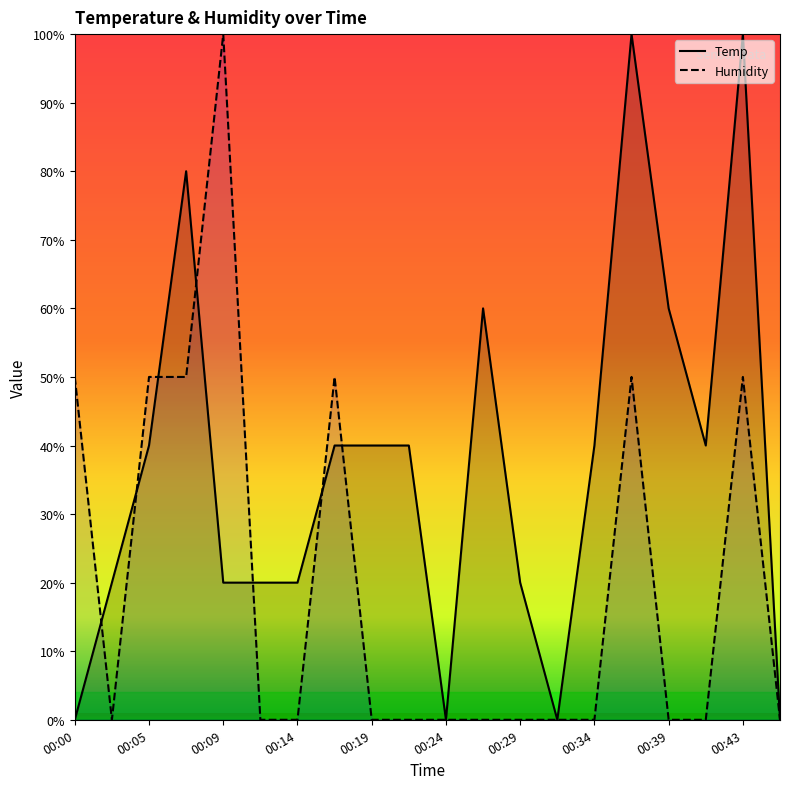

Reading right to left, list all the values displayed in this chart.

Temp: 0.0	100.0	40.0	60.0	100.0	40.0	0.0	20.0	60.0	0.0	40.0	40.0	40.0	20.0	20.0	20.0	80.0	40.0	20.0	0.0
Humidity: 0.0	50.0	0.0	0.0	50.0	0.0	0.0	0.0	0.0	0.0	0.0	0.0	50.0	0.0	0.0	100.0	50.0	50.0	0.0	50.0